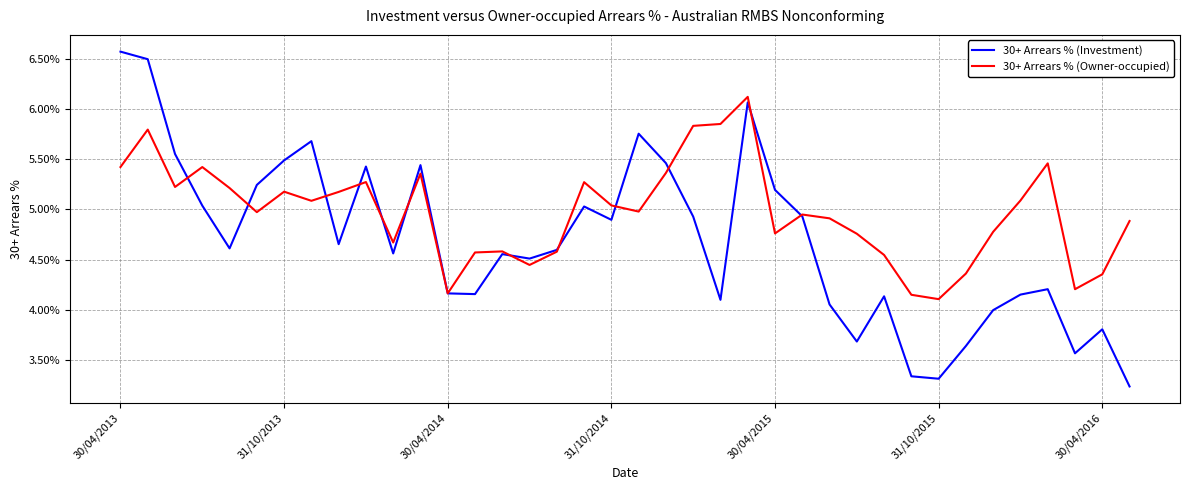

Does the chart display data point markers on the line(s)?

No